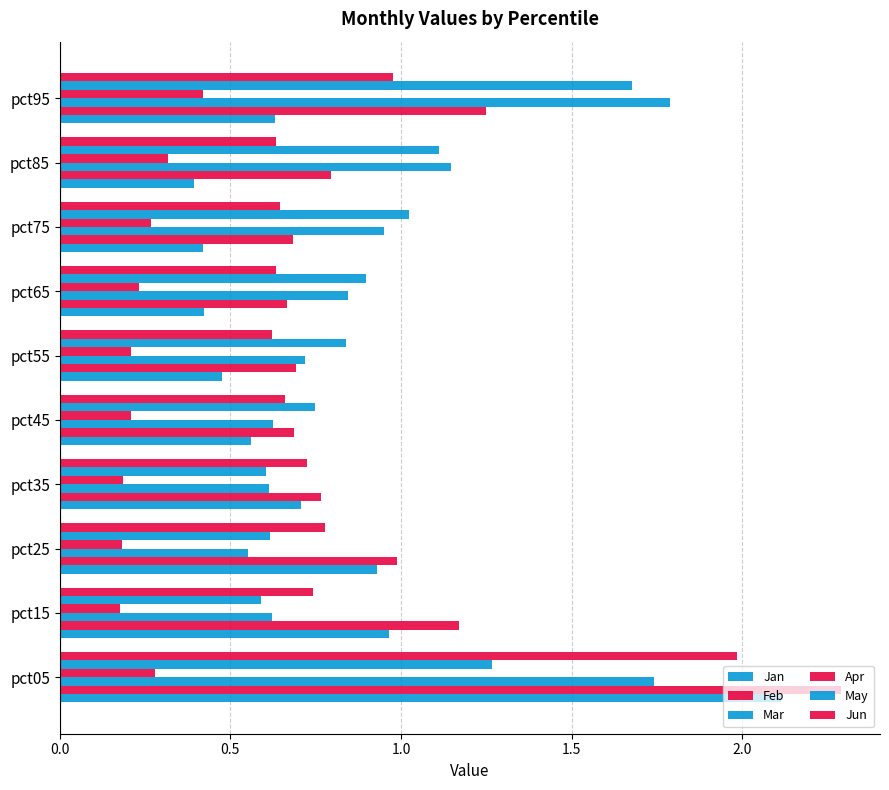

What is the difference between the second highest and second lowest values in the Mar series?

1.1